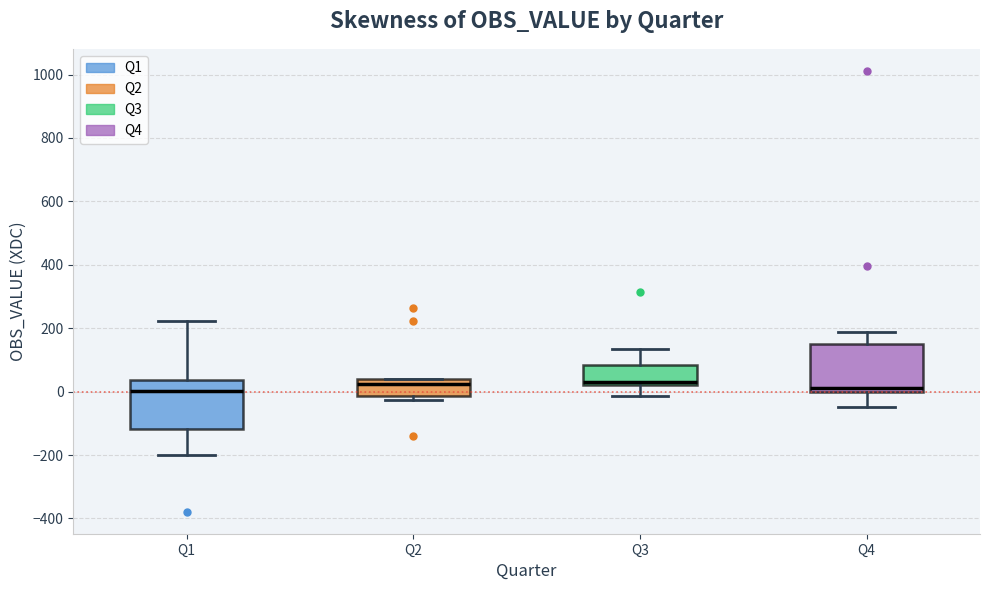

Where is the upper edge of the box for Q4 on the y-axis? The values are not printed on the chart, so give them approximately, as read against the axis.

140